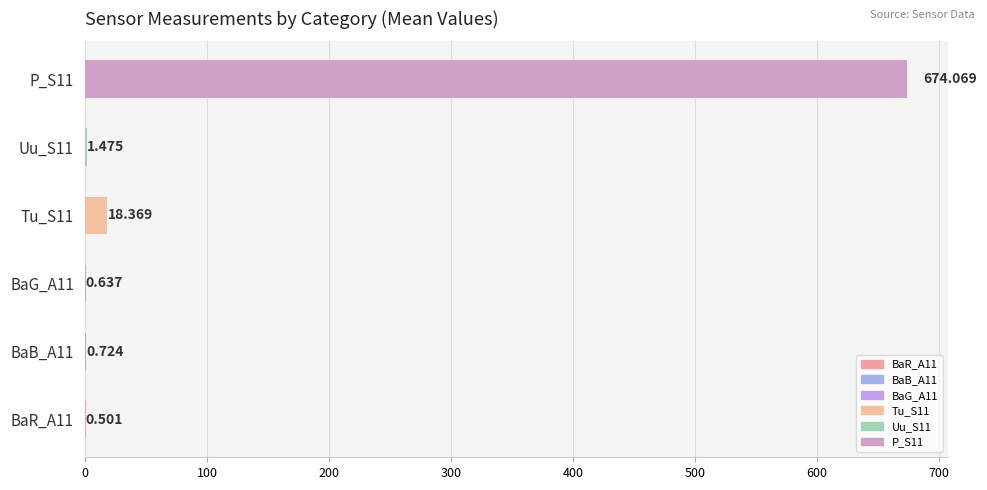

Are the bars horizontal?

Yes